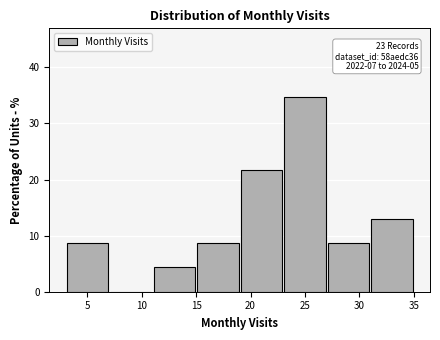

Which range on the x-axis has the tallest bar?

23 to 27